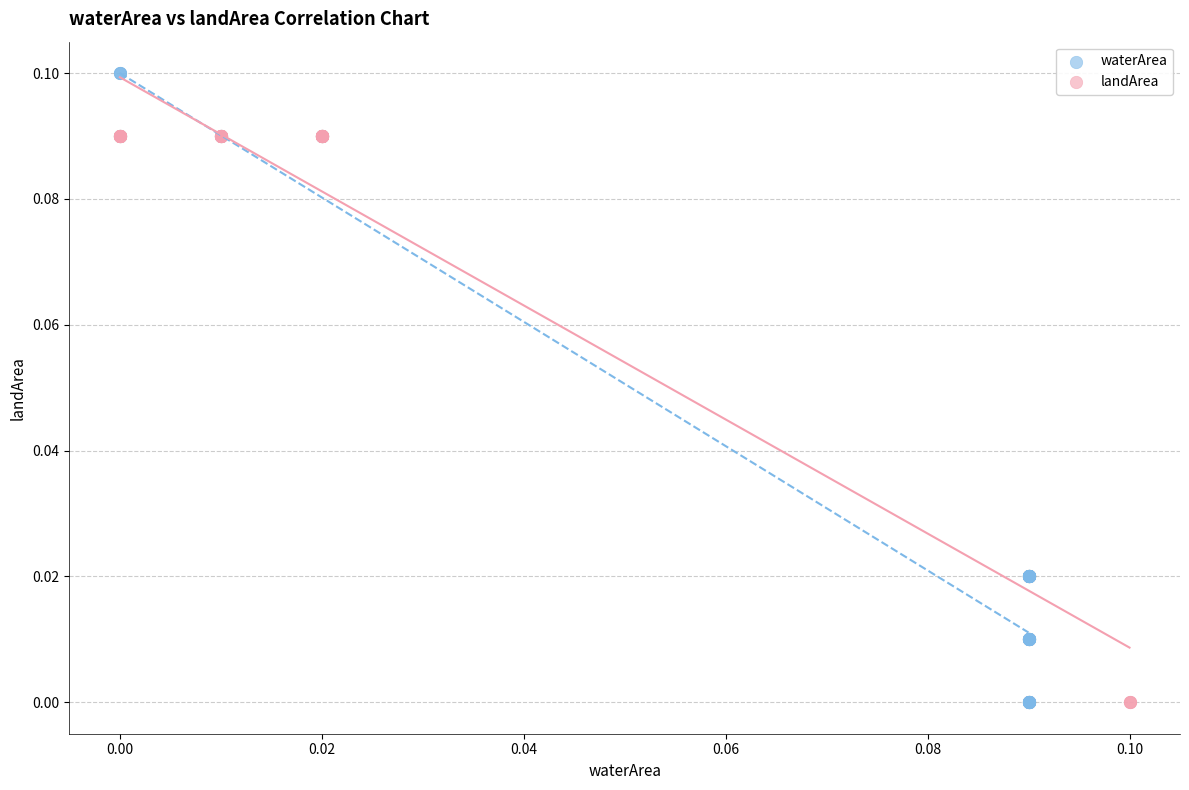

Which series has the widest spread of Y values?

waterArea